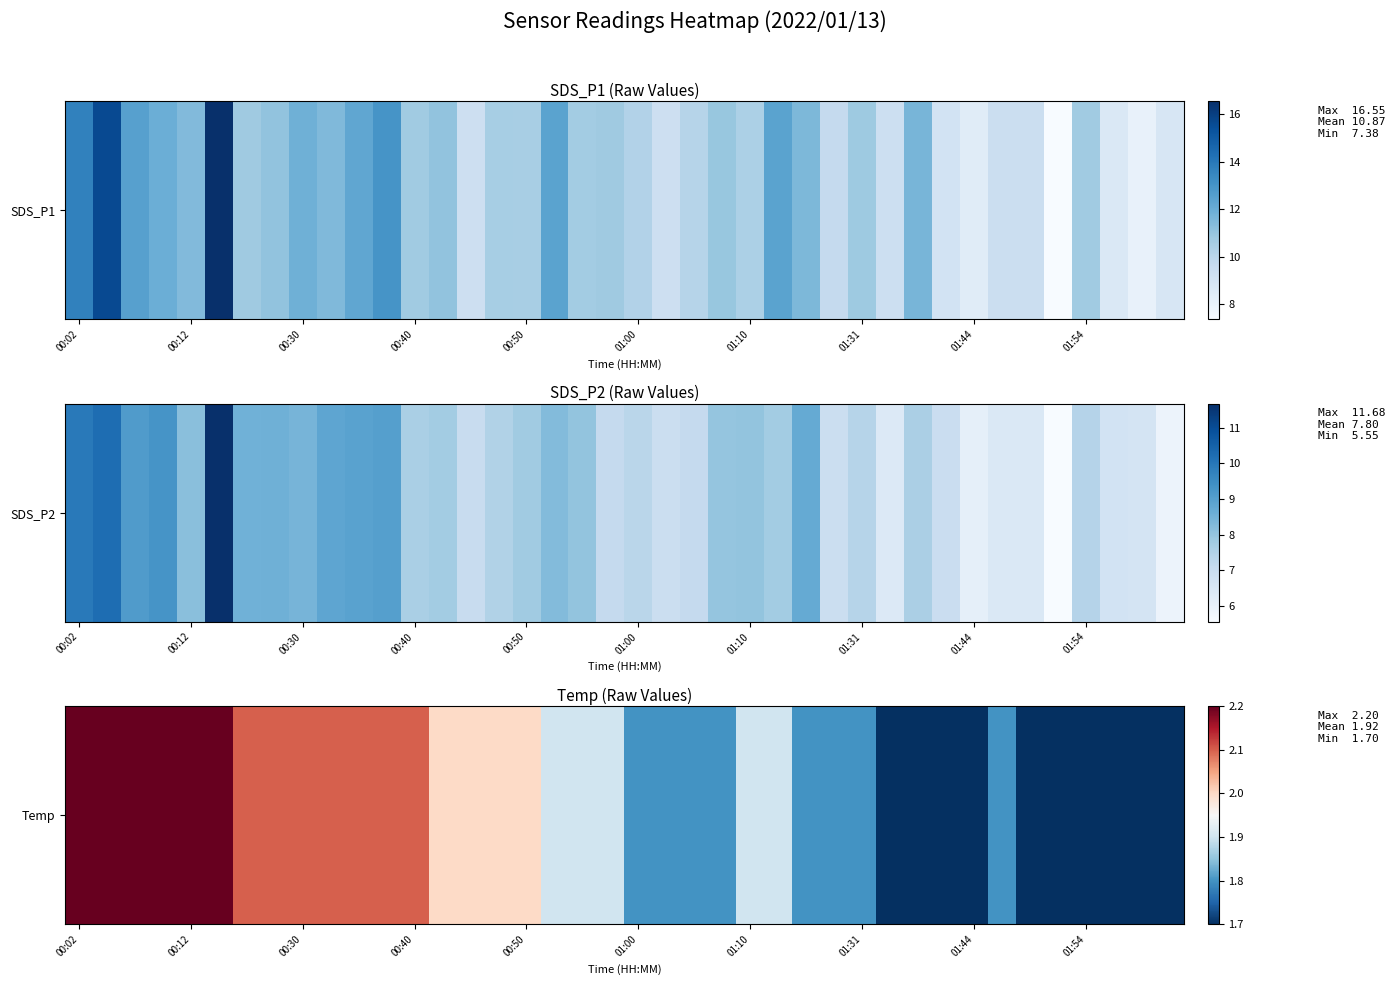

The value at 00:02 is 1.2. True or false?

False